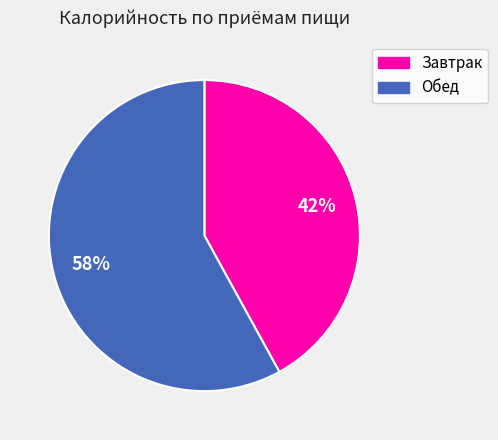

Which category has the biggest portion of the pie?

Обед